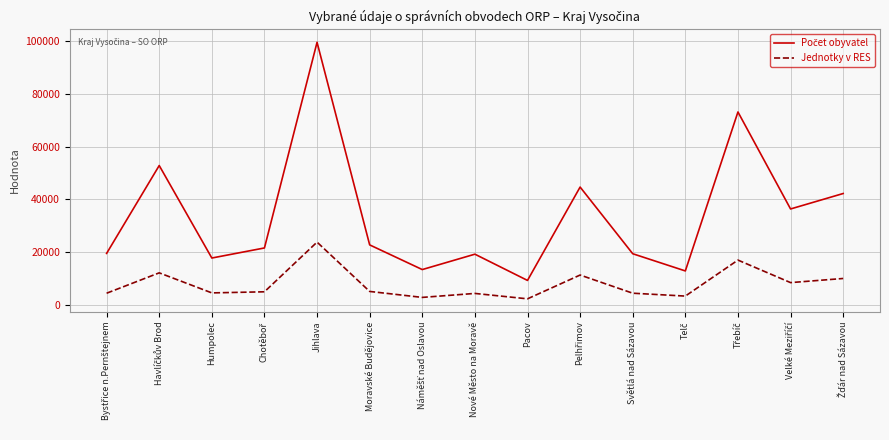

What is the difference between the highest and lowest values at Humpolec?

13240